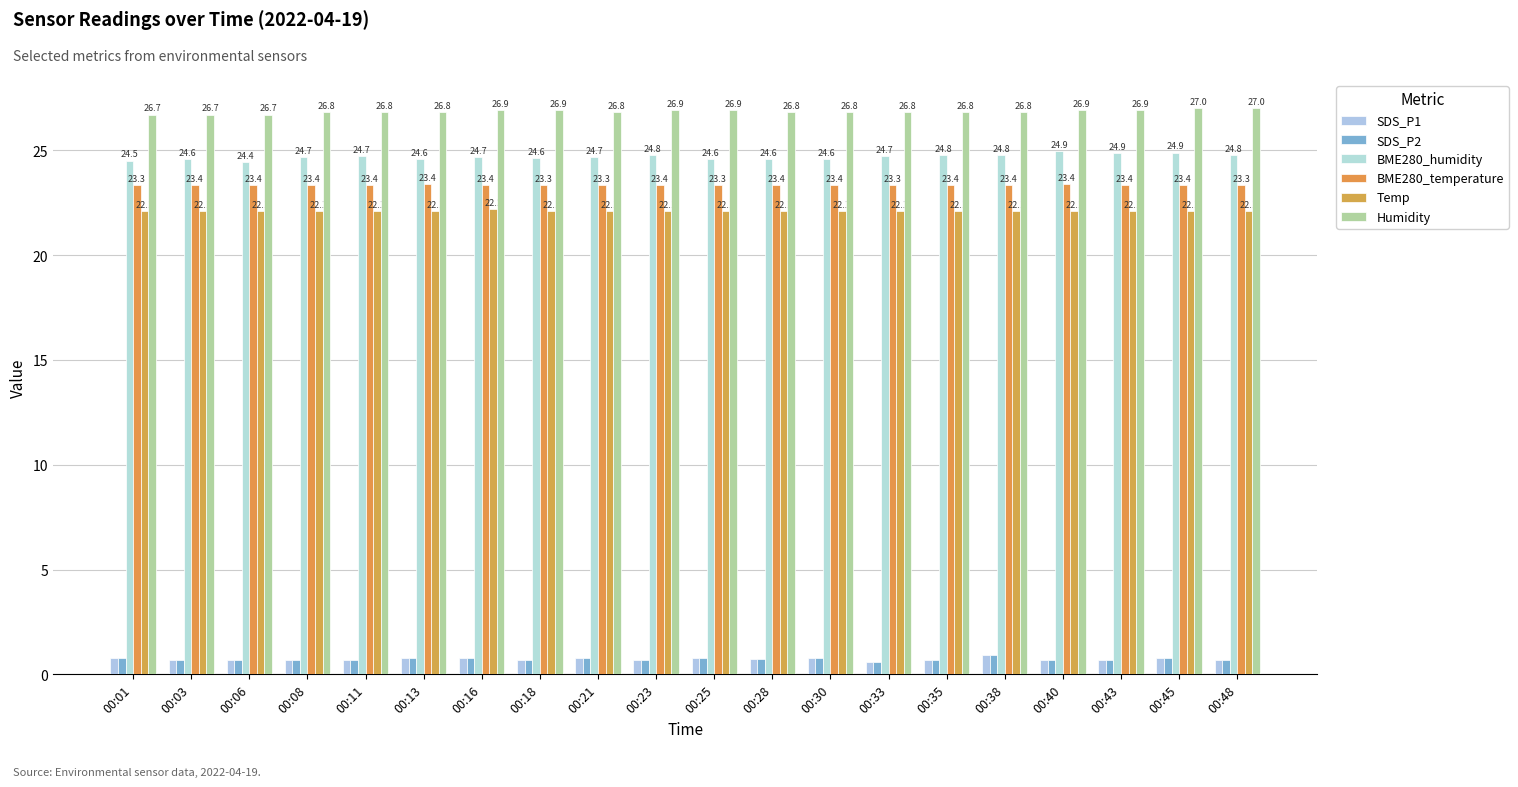

What is the difference between the maximum and minimum values in the BME280_humidity series?

0.5